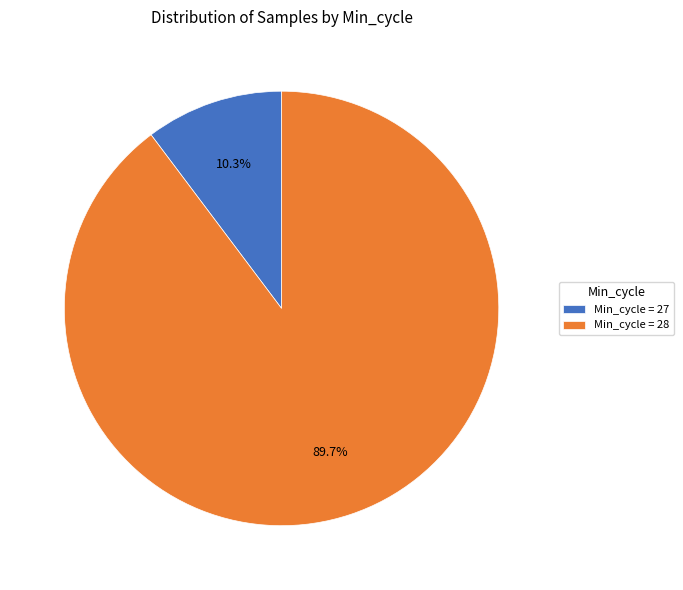

Which category has the biggest portion of the pie?

Min_cycle = 28